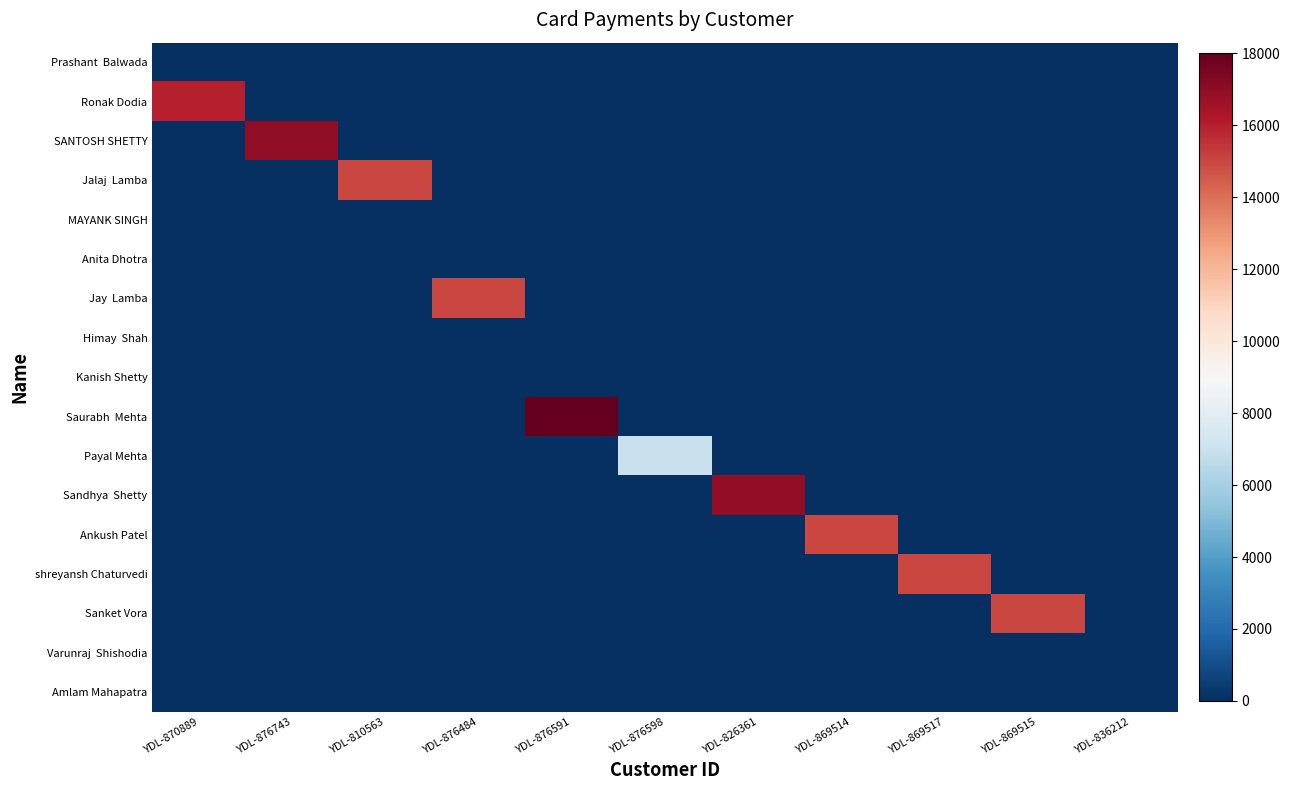

Which series has the largest range (max minus min)?

Saurabh Mehta